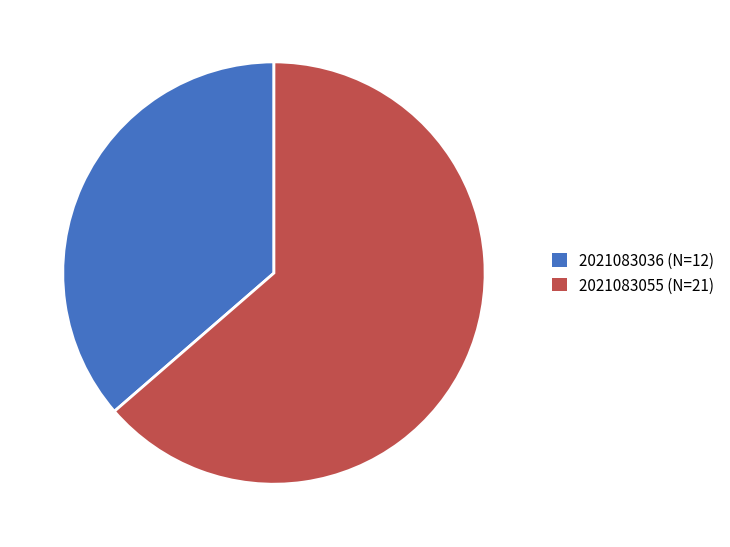

Does 2021083036 (N=12) represent more than half of the total?

No